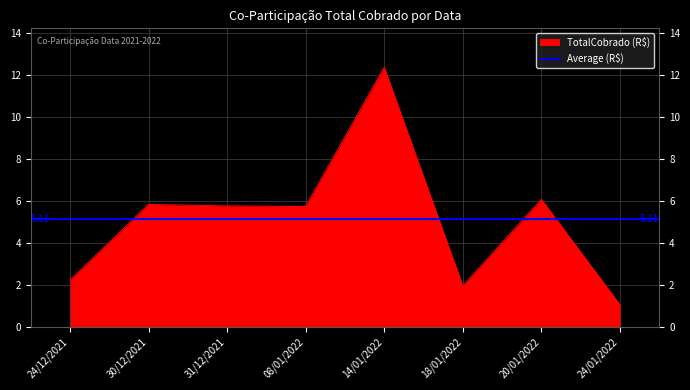

What is the sum of all values?

40.9